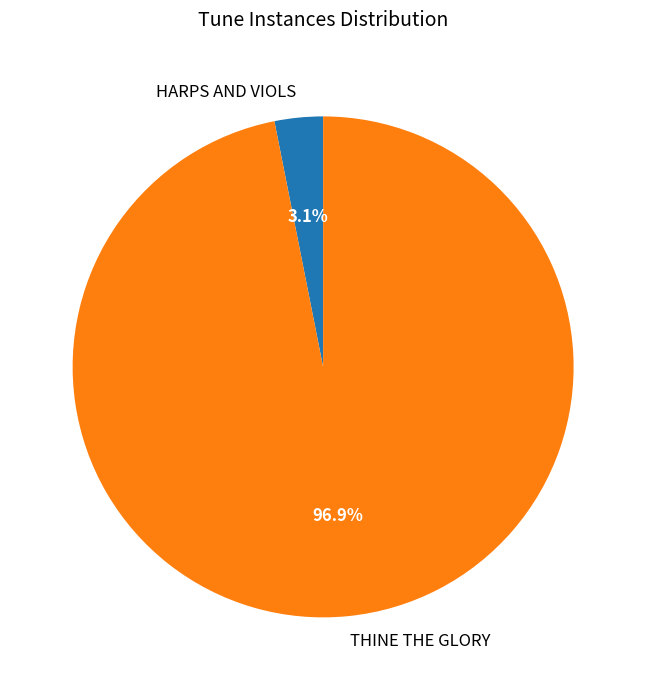

Which slice represents more than half of the pie?

THINE THE GLORY